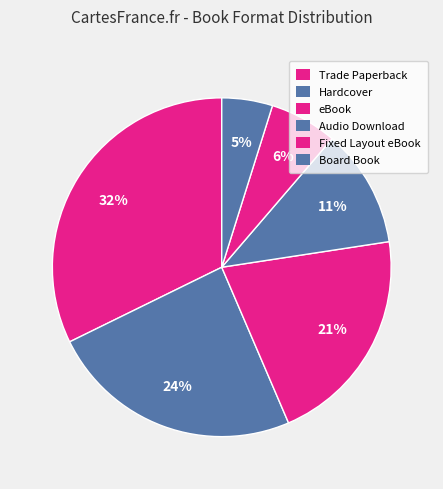

Which category has the biggest portion of the pie?

Trade Paperback